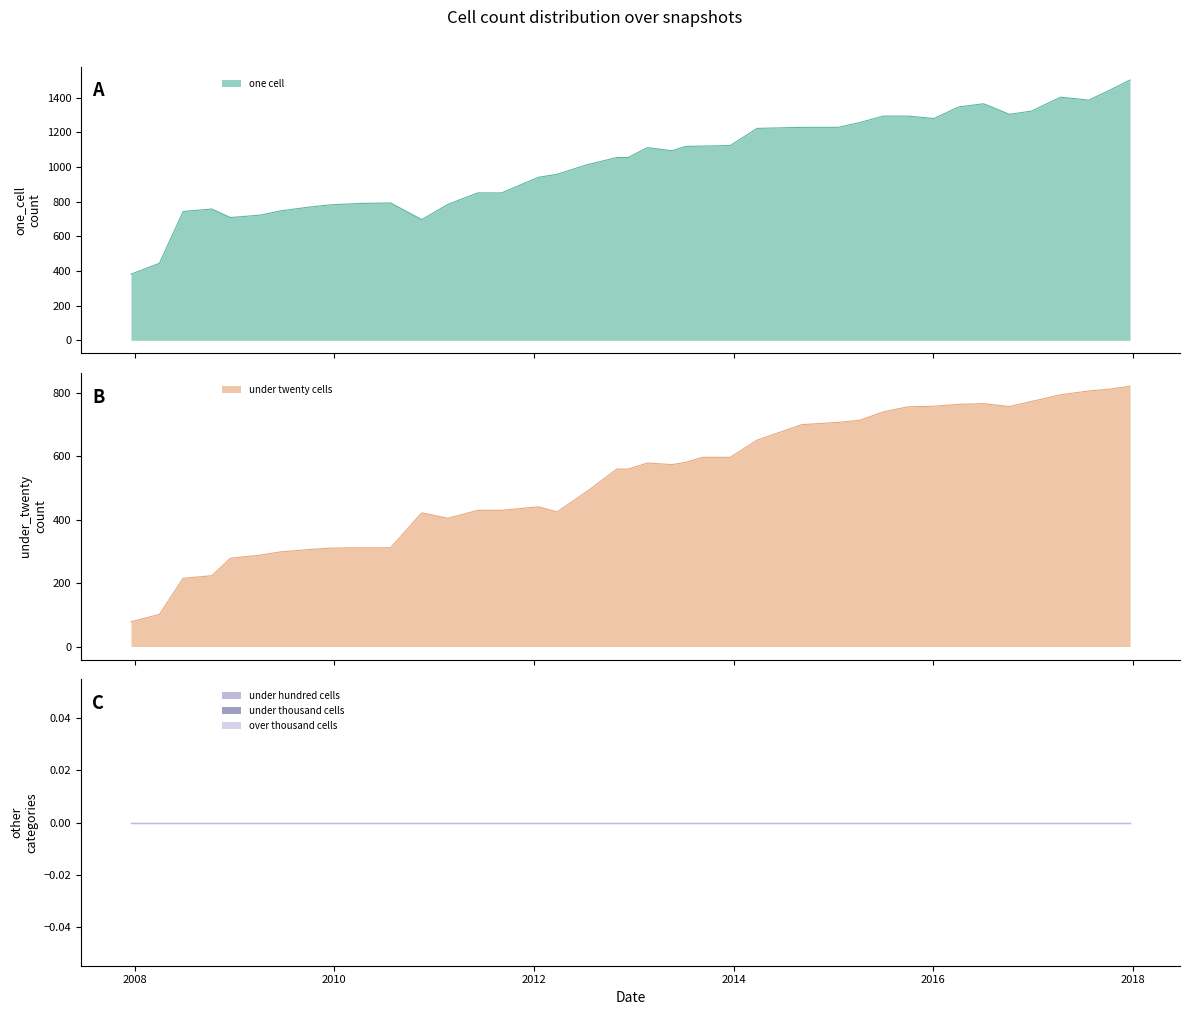

Reading left to right, list all the values displayed in this chart.

one_cell: 2007-12-19=381	2008-04-01=444	2008-06-27=743	2008-10-10=757	2008-12-17=708	2009-04-06=722	2009-06-17=746	2009-09-25=767	2009-12-16=781	2010-04-01=789	2010-07-26=792	2010-11-17=696	2011-02-21=784	2011-06-10=850	2011-09-05=850	2012-01-18=940	2012-03-26=957	2012-07-13=1012	2012-10-31=1054	2012-12-11=1054	2013-02-20=1111	2013-05-21=1093	2013-07-09=1118	2013-09-10=1120	2013-12-20=1123	2014-03-28=1222	2014-09-08=1228	2015-01-19=1228	2015-04-09=1256	2015-07-03=1293	2015-10-01=1293	2016-01-04=1279	2016-04-05=1346	2016-07-04=1364	2016-10-07=1303	2016-12-27=1322	2017-04-12=1402	2017-07-24=1385	2017-10-12=1445	2017-12-22=1501
under_twenty_cells: 2007-12-19=78	2008-04-01=101	2008-06-27=215	2008-10-10=223	2008-12-17=278	2009-04-06=288	2009-06-17=298	2009-09-25=305	2009-12-16=310	2010-04-01=311	2010-07-26=311	2010-11-17=421	2011-02-21=404	2011-06-10=429	2011-09-05=429	2012-01-18=440	2012-03-26=424	2012-07-13=488	2012-10-31=559	2012-12-11=559	2013-02-20=578	2013-05-21=573	2013-07-09=580	2013-09-10=596	2013-12-20=596	2014-03-28=650	2014-09-08=699	2015-01-19=706	2015-04-09=713	2015-07-03=739	2015-10-01=755	2016-01-04=757	2016-04-05=763	2016-07-04=765	2016-10-07=756	2016-12-27=772	2017-04-12=793	2017-07-24=805	2017-10-12=811	2017-12-22=820
under_hundred_cells: 2007-12-19=0	2008-04-01=0	2008-06-27=0	2008-10-10=0	2008-12-17=0	2009-04-06=0	2009-06-17=0	2009-09-25=0	2009-12-16=0	2010-04-01=0	2010-07-26=0	2010-11-17=0	2011-02-21=0	2011-06-10=0	2011-09-05=0	2012-01-18=0	2012-03-26=0	2012-07-13=0	2012-10-31=0	2012-12-11=0	2013-02-20=0	2013-05-21=0	2013-07-09=0	2013-09-10=0	2013-12-20=0	2014-03-28=0	2014-09-08=0	2015-01-19=0	2015-04-09=0	2015-07-03=0	2015-10-01=0	2016-01-04=0	2016-04-05=0	2016-07-04=0	2016-10-07=0	2016-12-27=0	2017-04-12=0	2017-07-24=0	2017-10-12=0	2017-12-22=0
under_thousand_cells: 2007-12-19=0	2008-04-01=0	2008-06-27=0	2008-10-10=0	2008-12-17=0	2009-04-06=0	2009-06-17=0	2009-09-25=0	2009-12-16=0	2010-04-01=0	2010-07-26=0	2010-11-17=0	2011-02-21=0	2011-06-10=0	2011-09-05=0	2012-01-18=0	2012-03-26=0	2012-07-13=0	2012-10-31=0	2012-12-11=0	2013-02-20=0	2013-05-21=0	2013-07-09=0	2013-09-10=0	2013-12-20=0	2014-03-28=0	2014-09-08=0	2015-01-19=0	2015-04-09=0	2015-07-03=0	2015-10-01=0	2016-01-04=0	2016-04-05=0	2016-07-04=0	2016-10-07=0	2016-12-27=0	2017-04-12=0	2017-07-24=0	2017-10-12=0	2017-12-22=0
over_thousand_cells: 2007-12-19=0	2008-04-01=0	2008-06-27=0	2008-10-10=0	2008-12-17=0	2009-04-06=0	2009-06-17=0	2009-09-25=0	2009-12-16=0	2010-04-01=0	2010-07-26=0	2010-11-17=0	2011-02-21=0	2011-06-10=0	2011-09-05=0	2012-01-18=0	2012-03-26=0	2012-07-13=0	2012-10-31=0	2012-12-11=0	2013-02-20=0	2013-05-21=0	2013-07-09=0	2013-09-10=0	2013-12-20=0	2014-03-28=0	2014-09-08=0	2015-01-19=0	2015-04-09=0	2015-07-03=0	2015-10-01=0	2016-01-04=0	2016-04-05=0	2016-07-04=0	2016-10-07=0	2016-12-27=0	2017-04-12=0	2017-07-24=0	2017-10-12=0	2017-12-22=0